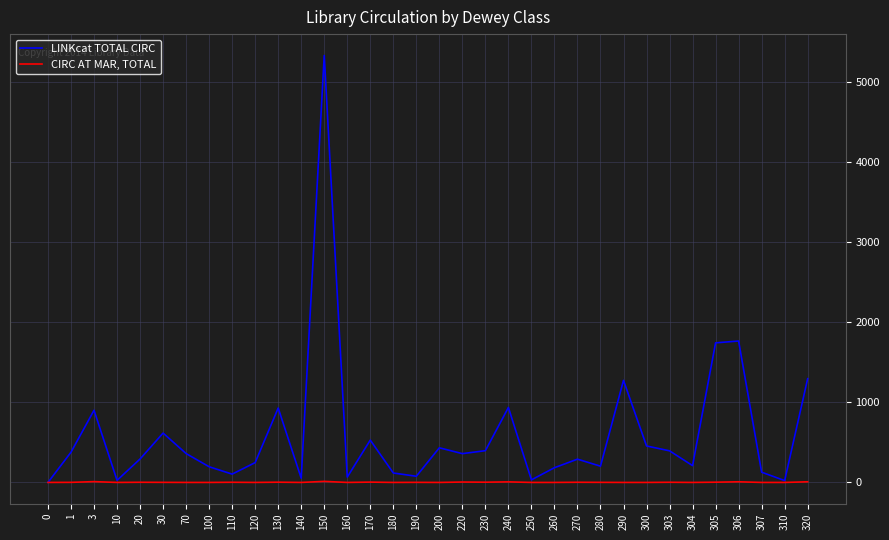

How many lines are shown in the chart?

2